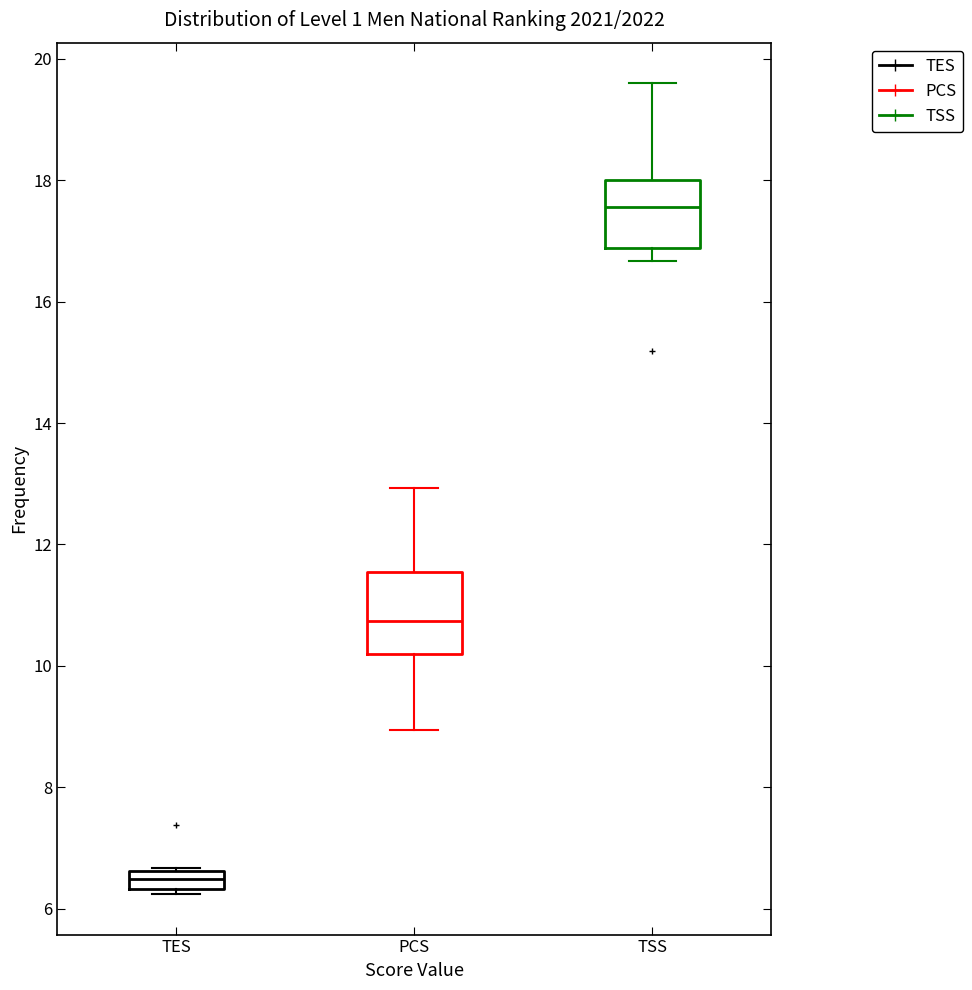

Comparing the boxes themselves (not the whiskers), which one is the tallest?

PCS